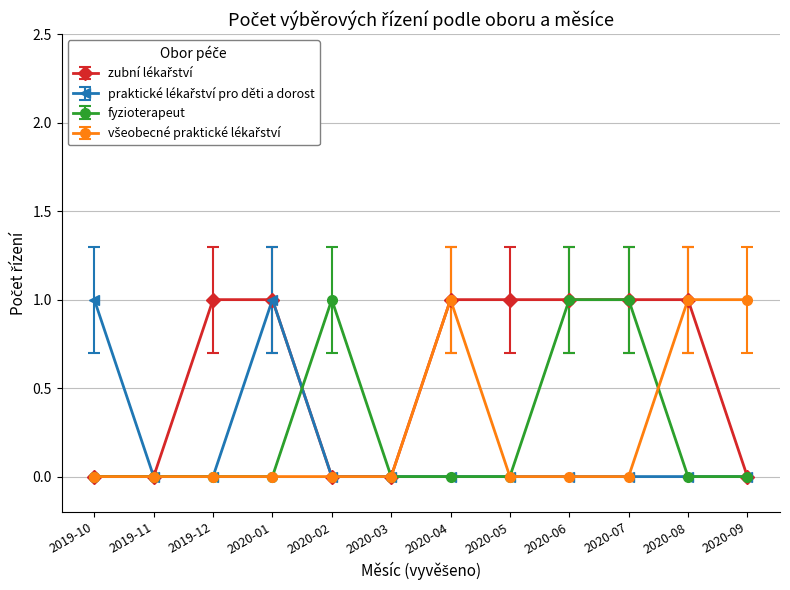

How many data points does each series have?

12